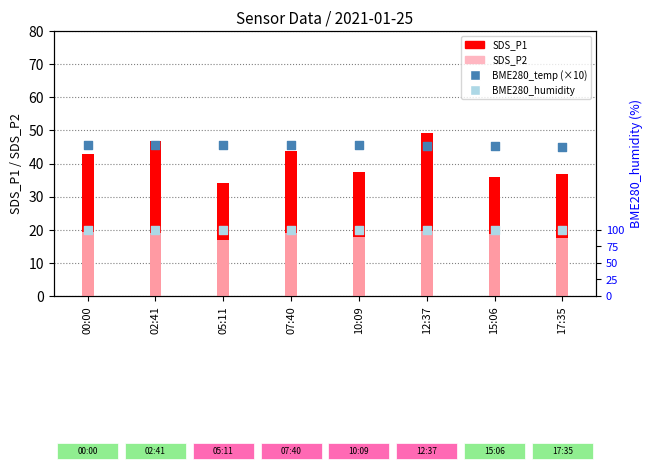

Which series has the largest Y range (max minus min)?

SDS_P1